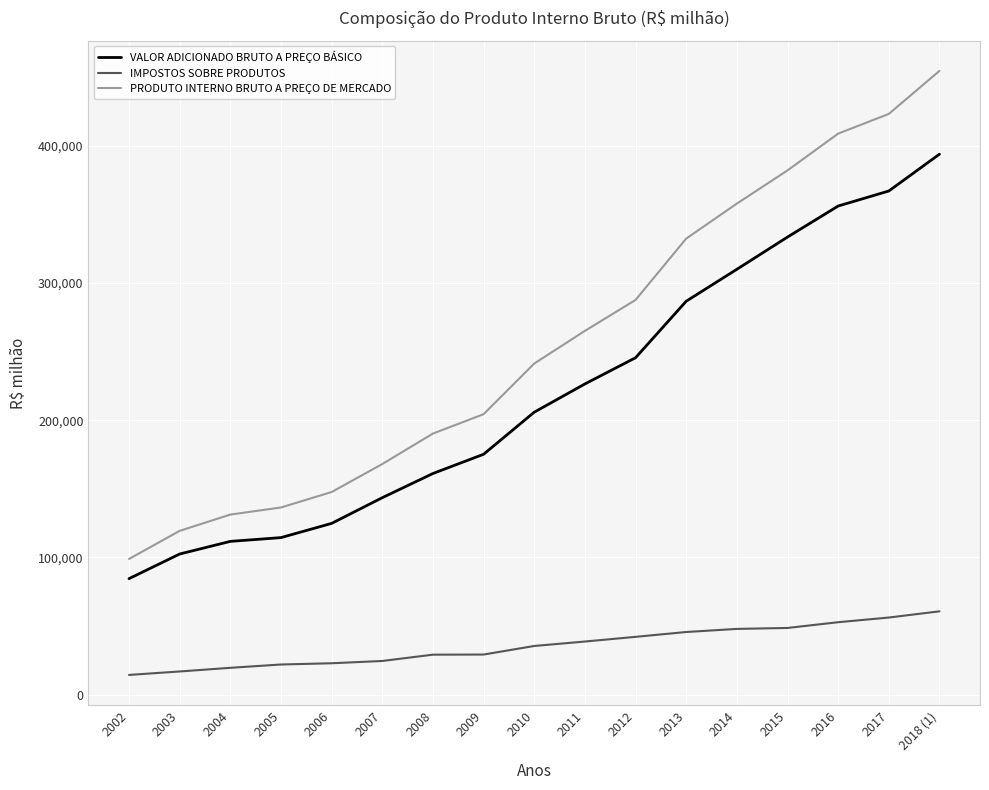

Does the chart display data point markers on the line(s)?

No